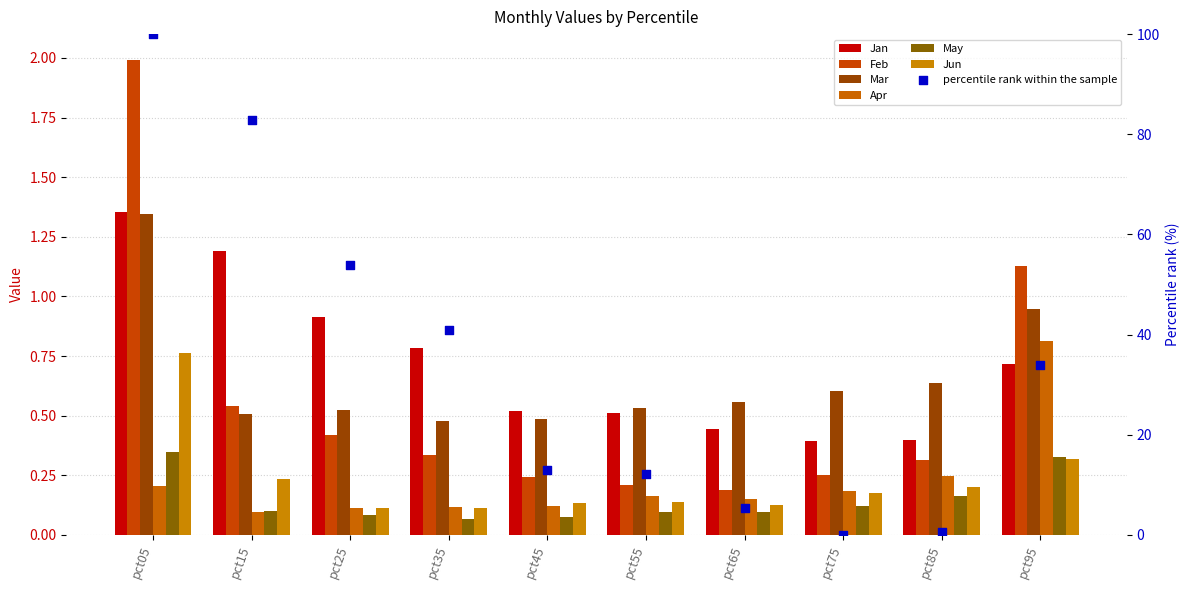

Which series reaches the maximum Y coordinate?

Feb